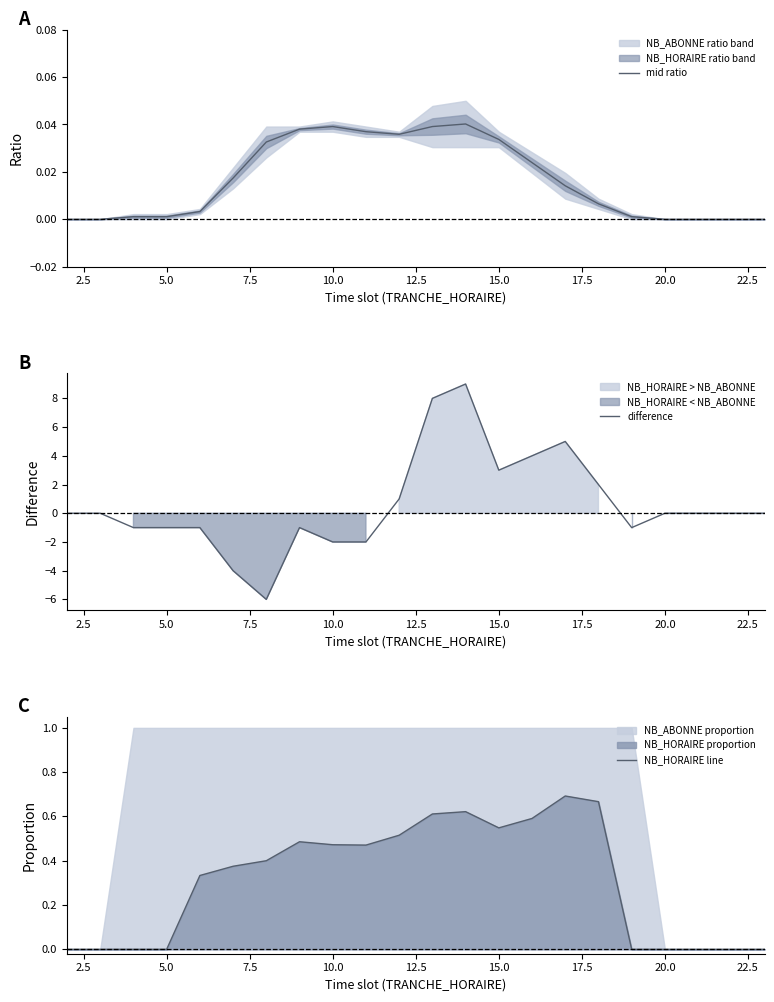

The difference series shows 4 at 15.0. True or false?

False